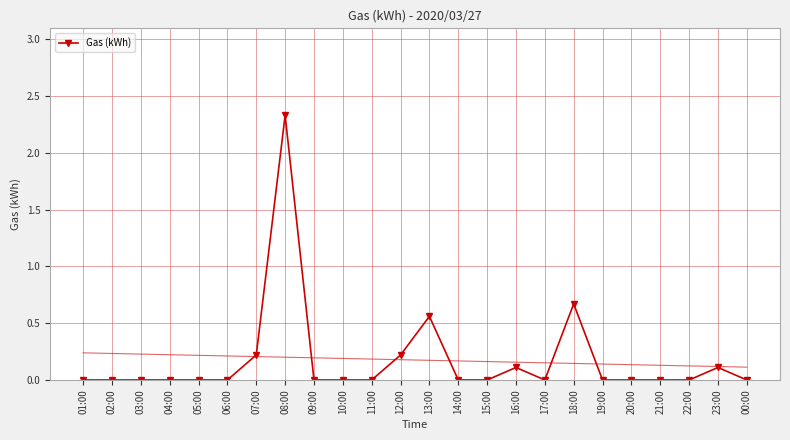

What is the label of the 6th point from the right?

19:00